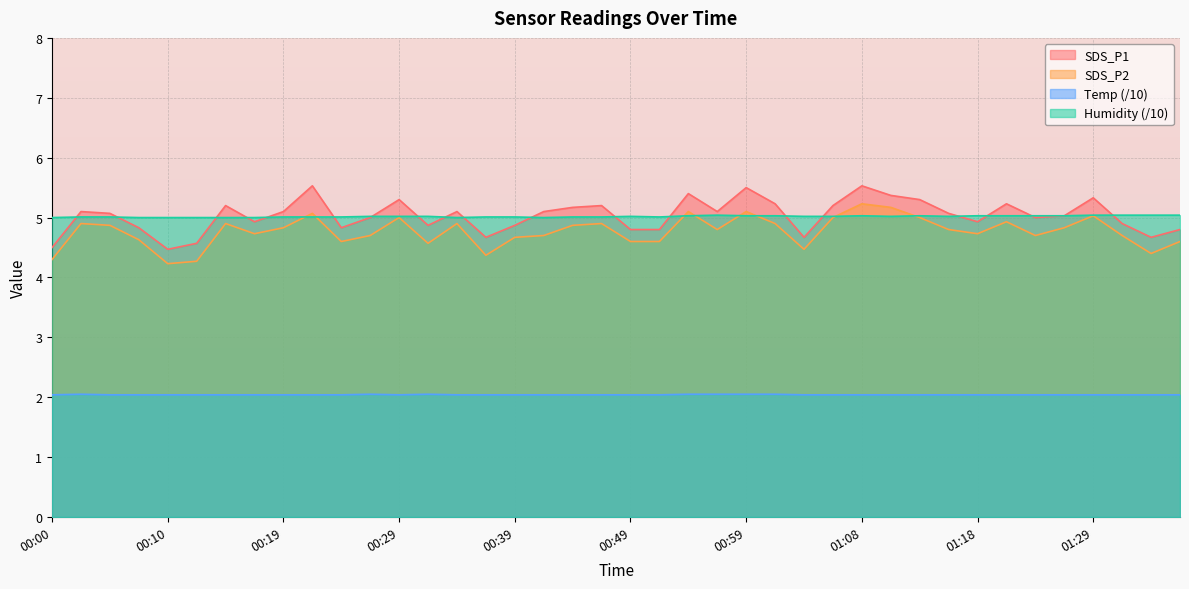

How many lines are shown in the chart?

4